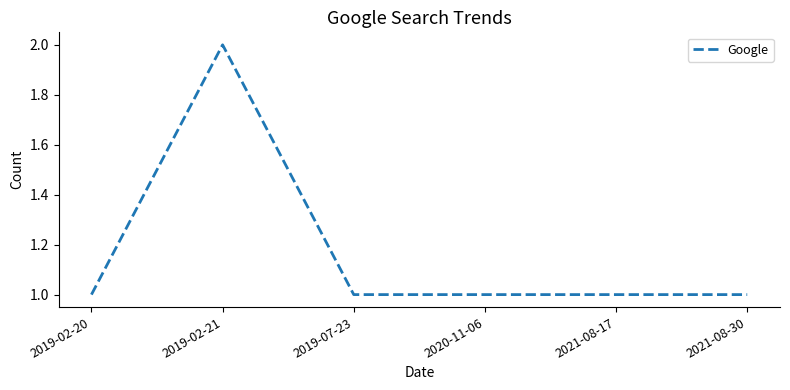

Is it true that the value at 2020-11-06 is 1?

True